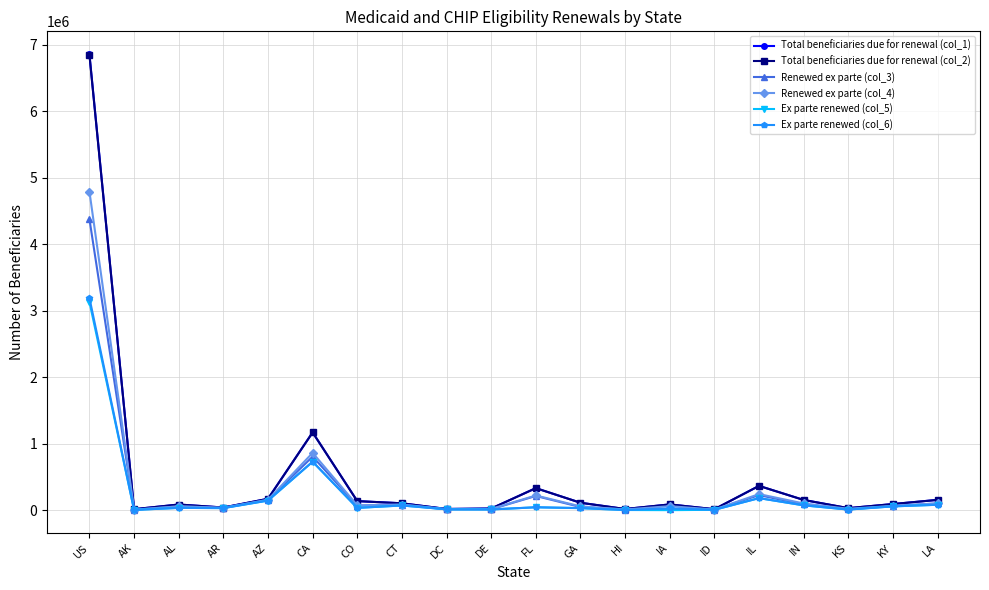

What is the sum of all Renewed ex parte (col_3) values?

6415674